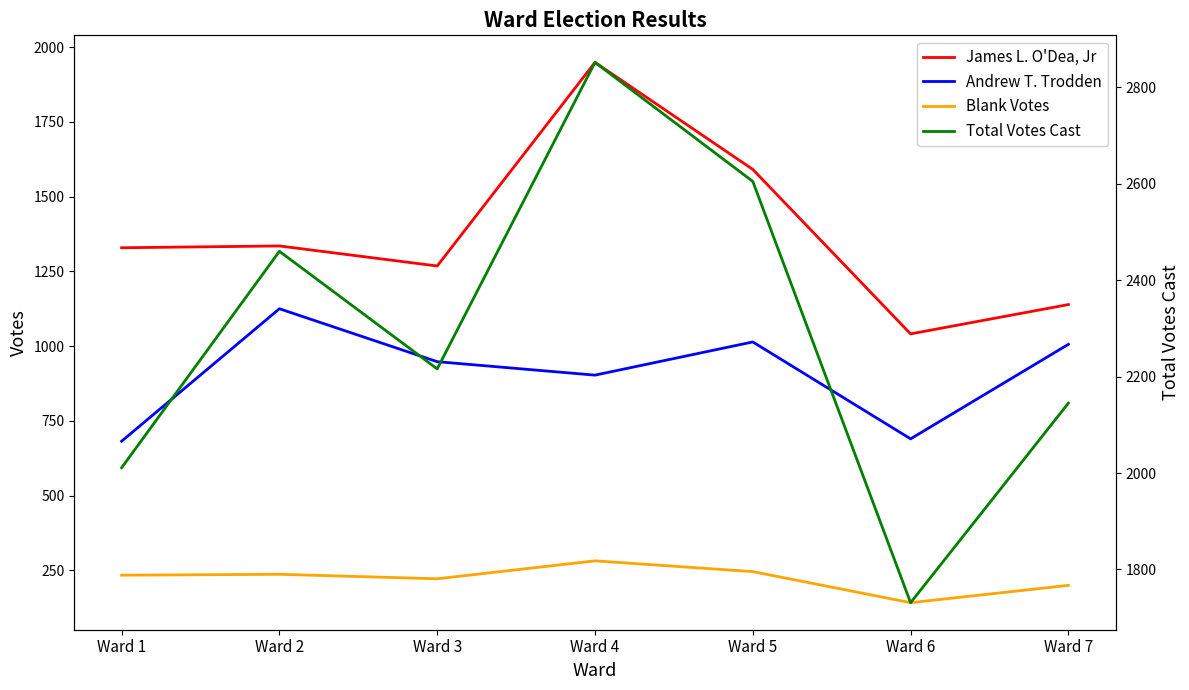

Which series changed the most between Ward 4 and Ward 7?

James L. O'Dea, Jr